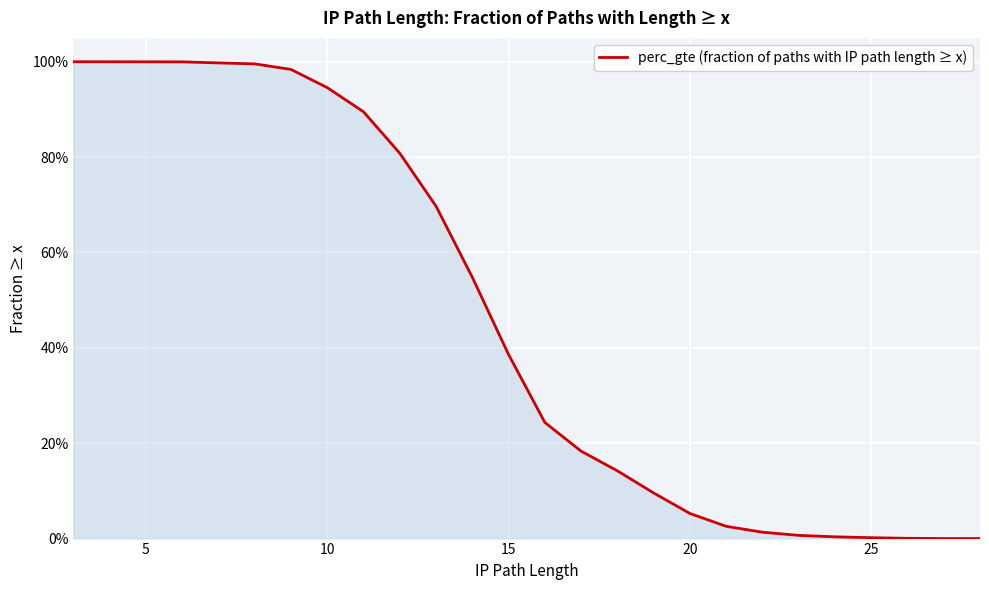

What is the change in value from 10 to 25?

-1.0